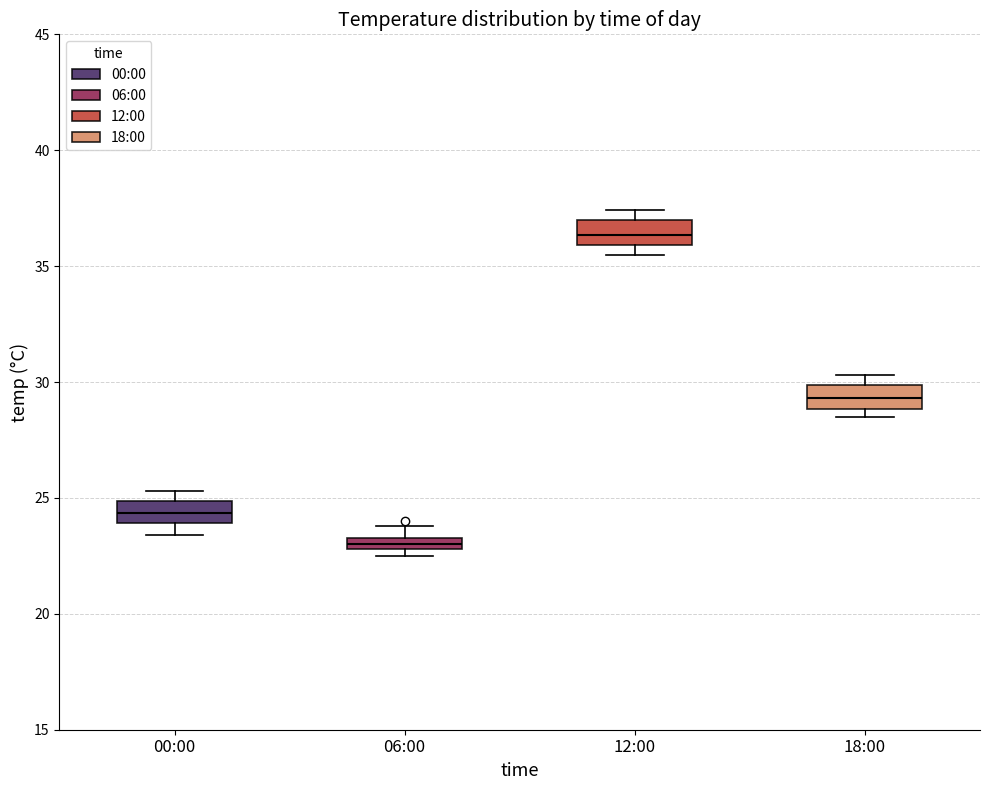

Where is the upper edge of the box for 18:00 on the y-axis? The values are not printed on the chart, so give them approximately, as read against the axis.

30.0